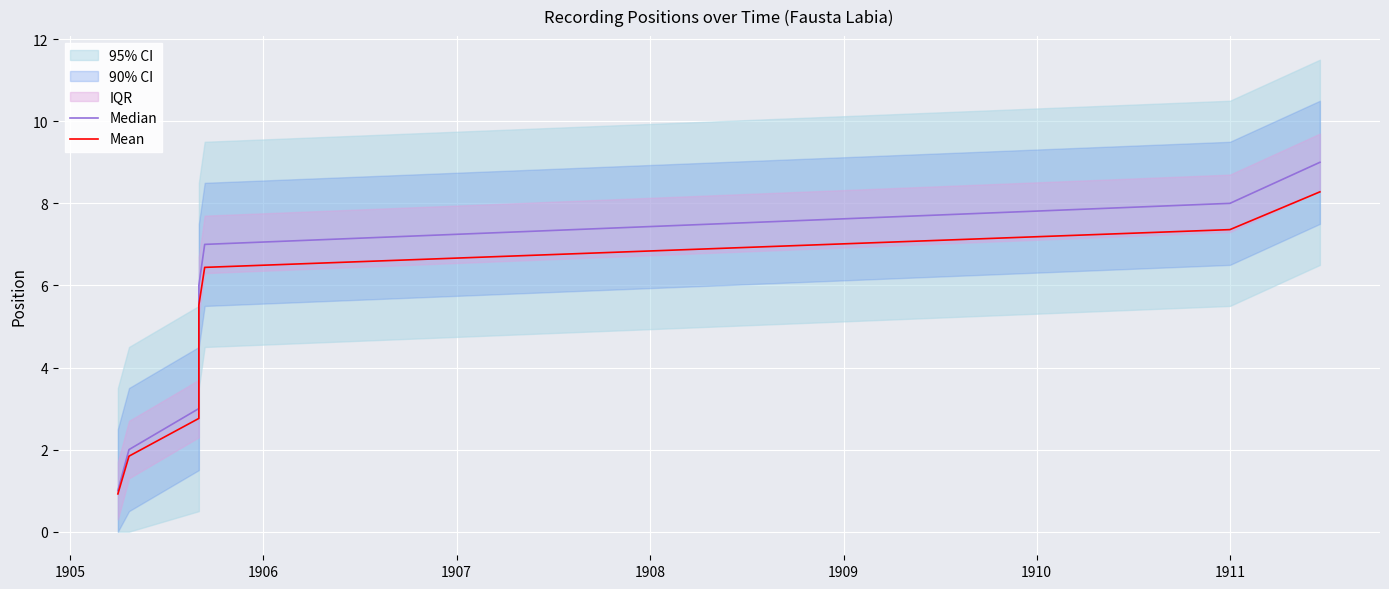

Which has a higher value, 1907 or 1909?

1909